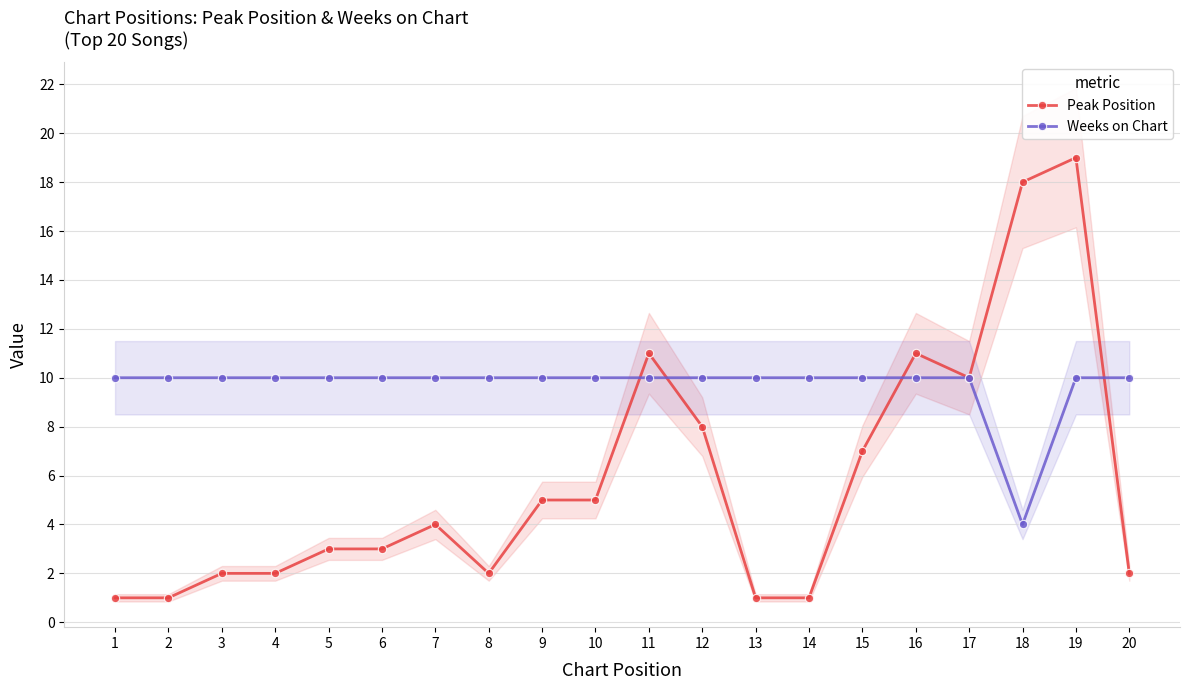

Which series has the largest total across all categories?

Weeks on Chart